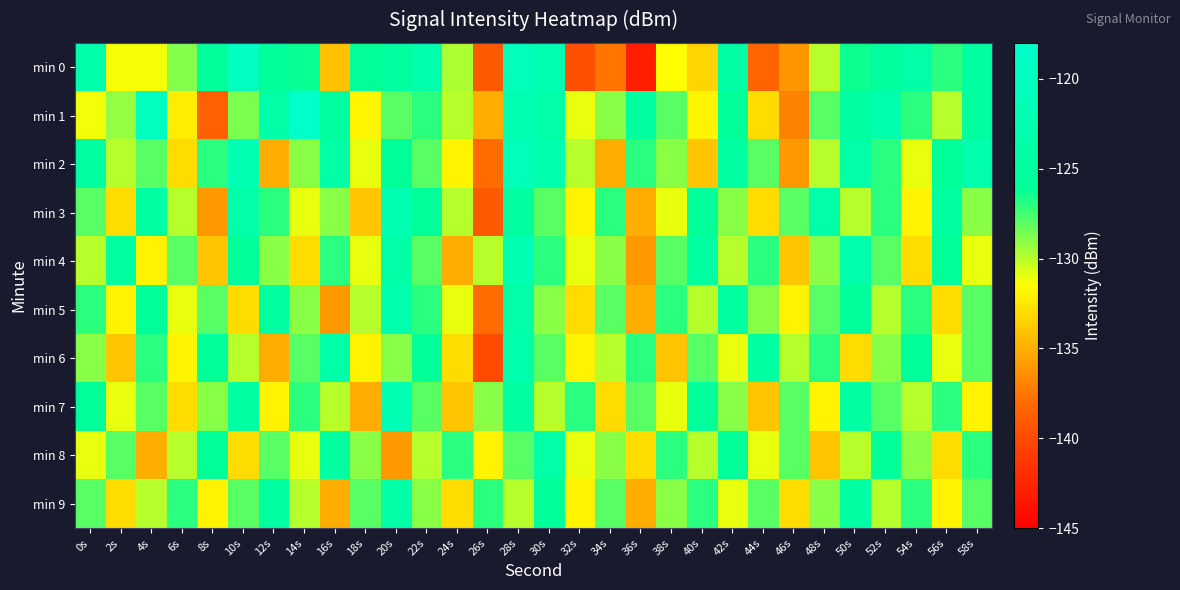

At how many categories does at least one series exceed -134?

30